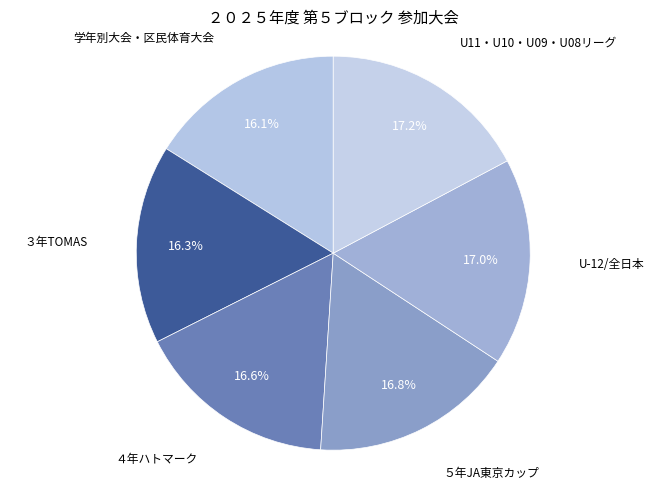

How many slices are in this pie chart?

6